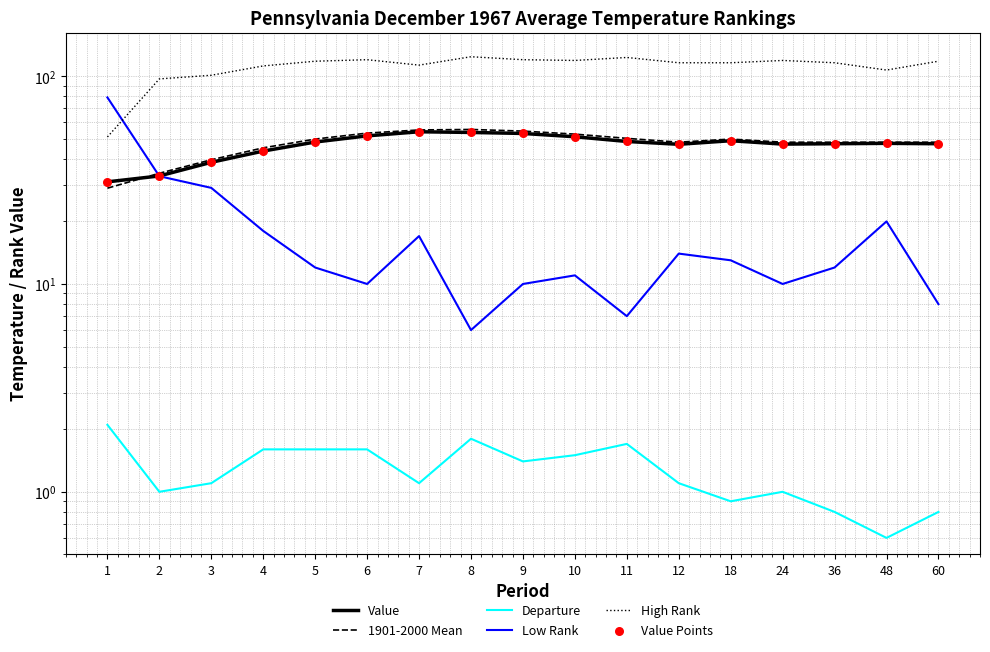

What is the total value across all series at 11?

278.9